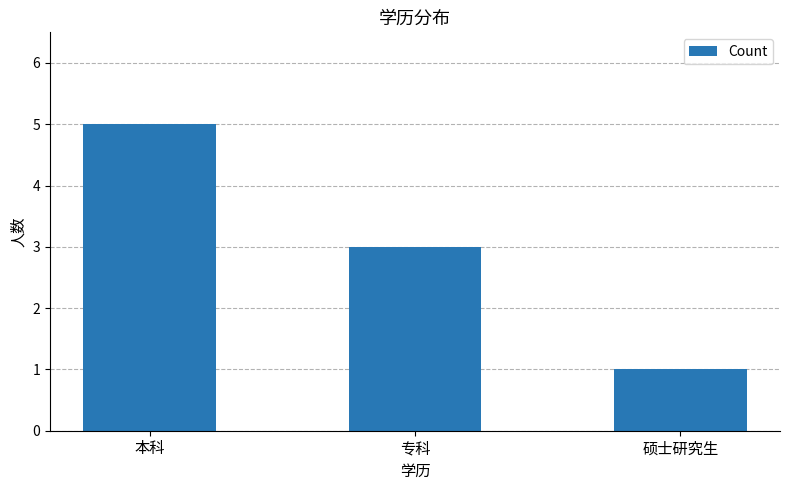

What is the label of the 1st bar from the left?

本科